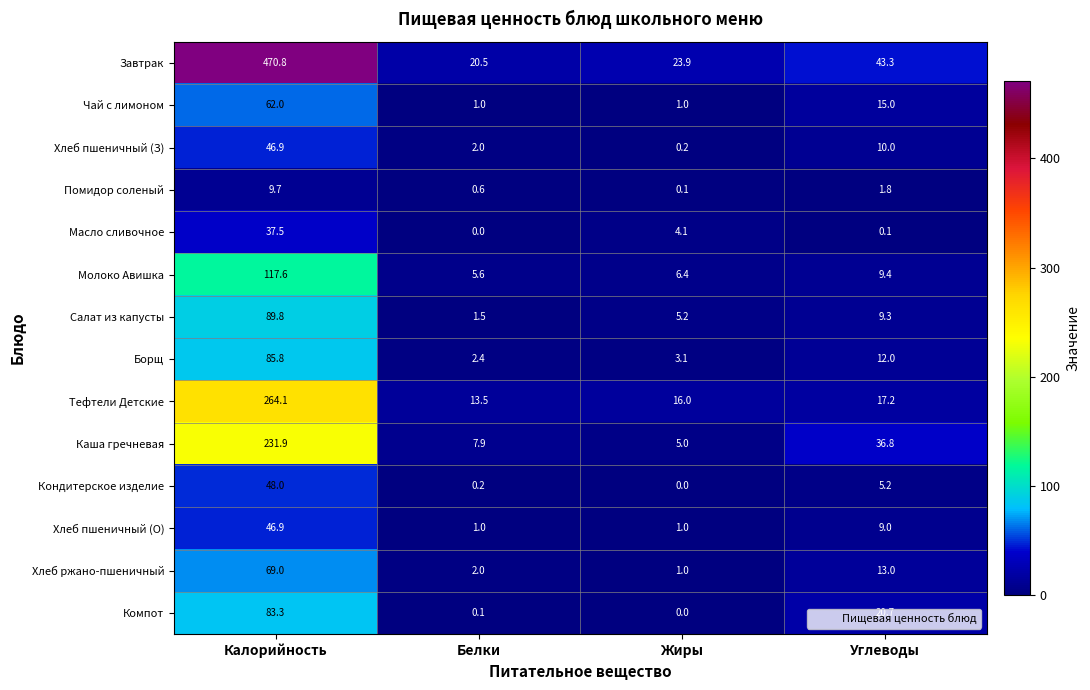

Which series has the widest spread of values?

Завтрак